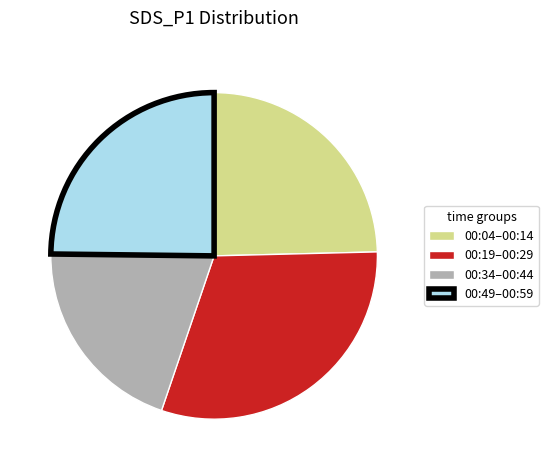

Do 00:19–00:29 and 00:34–00:44 together represent more than half of the pie?

Yes